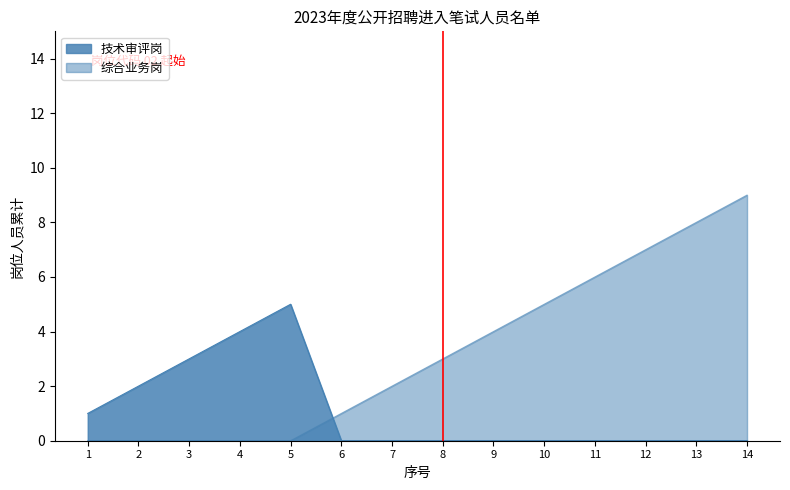

What is the value of the 3rd point from the left?

3